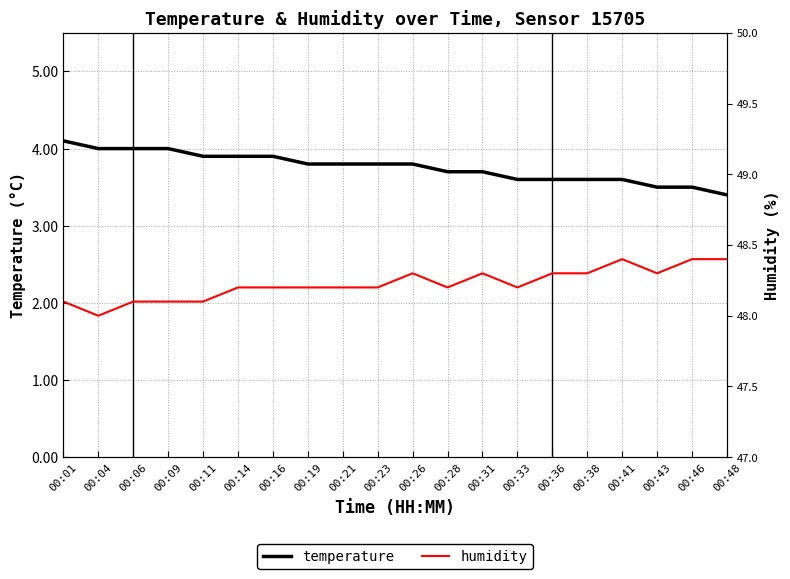

In humidity, how many points are lower than both neighbors (excluding endpoints)?

4